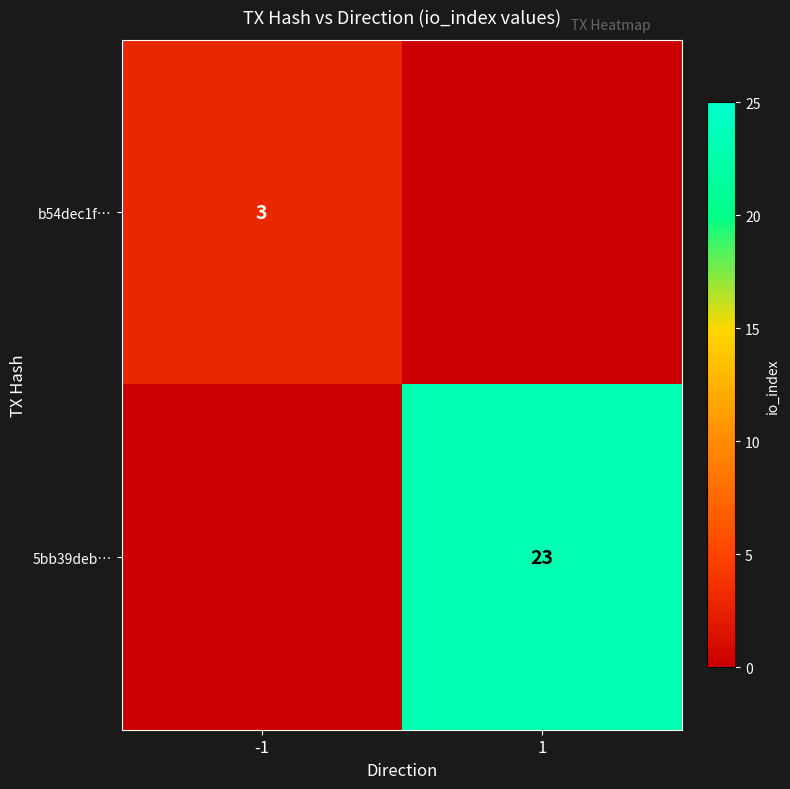

Is it true that 5bb39deb… equals 33 at 1?

False